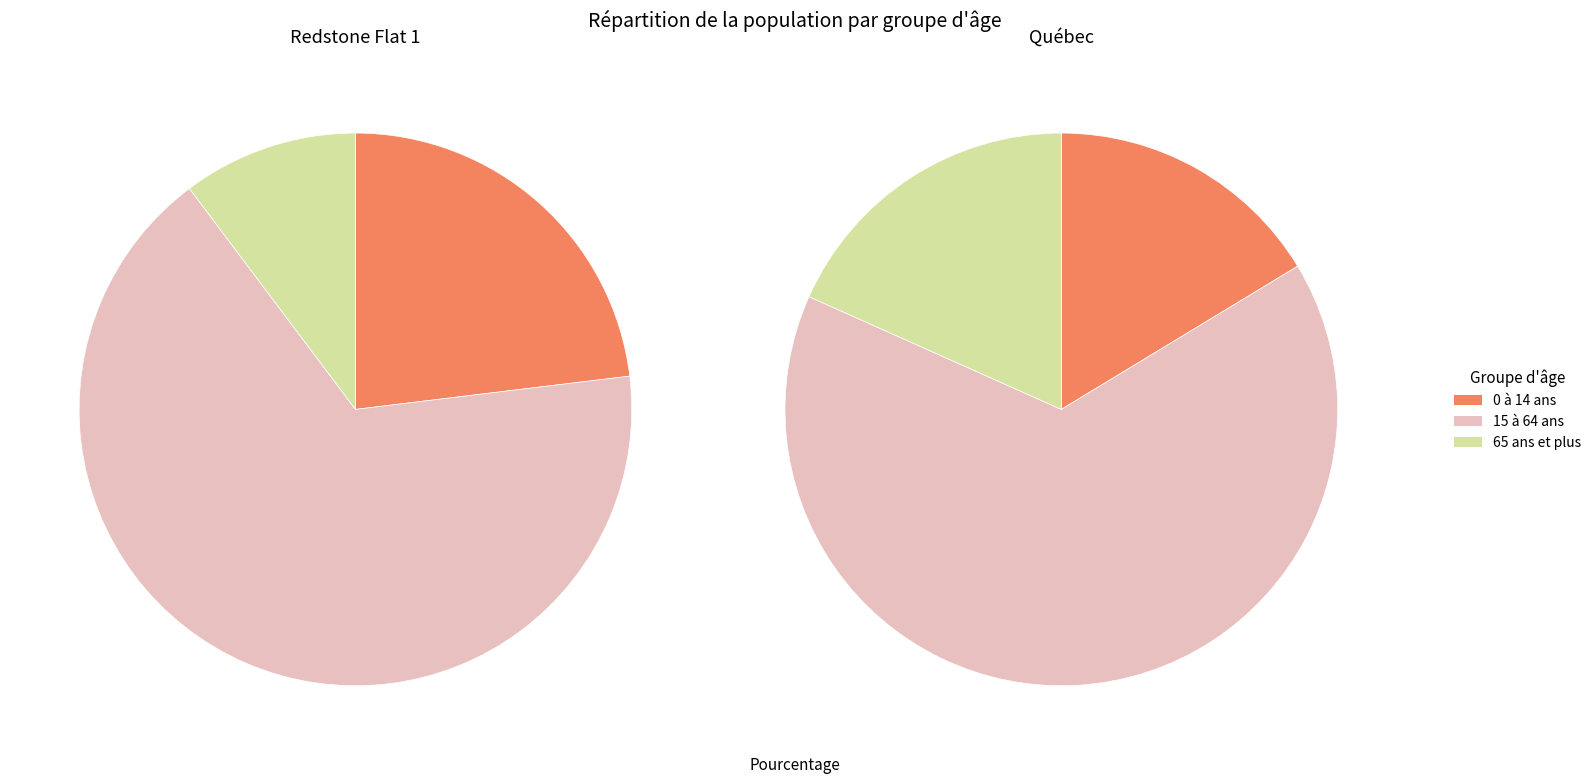

Which category accounts for the majority?

15 à 64 ans